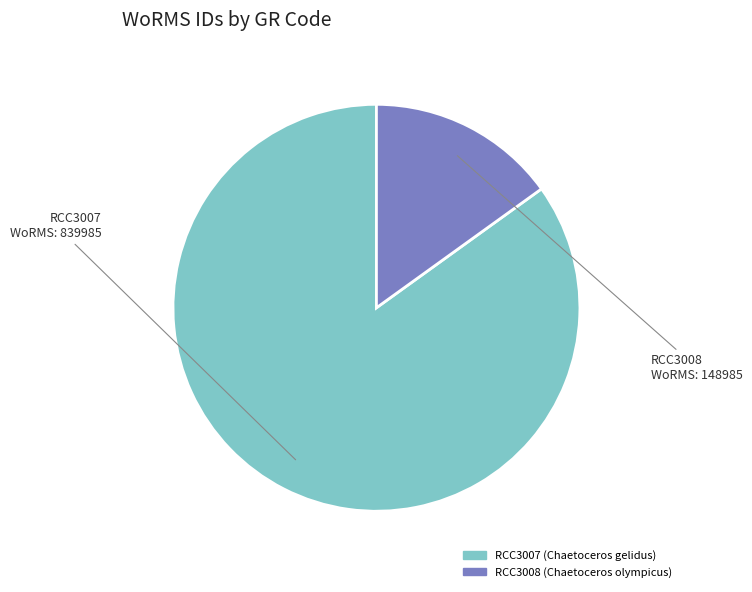

Is there a majority slice in this chart?

Yes